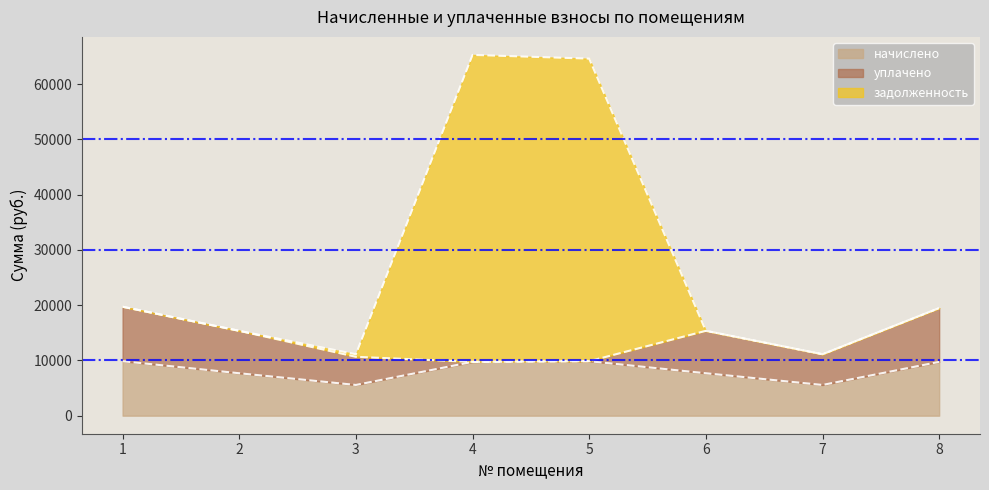

What is the total value across all series at 6?

15360.0